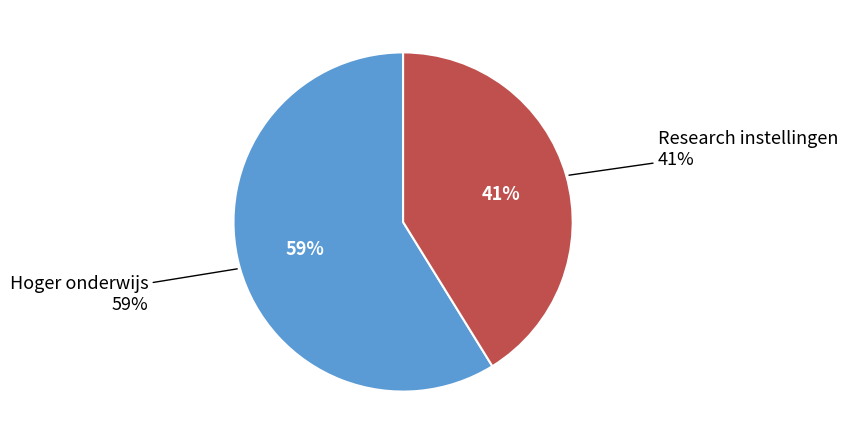

What percentage is the Hoger onderwijs slice, to the nearest percent?

59%